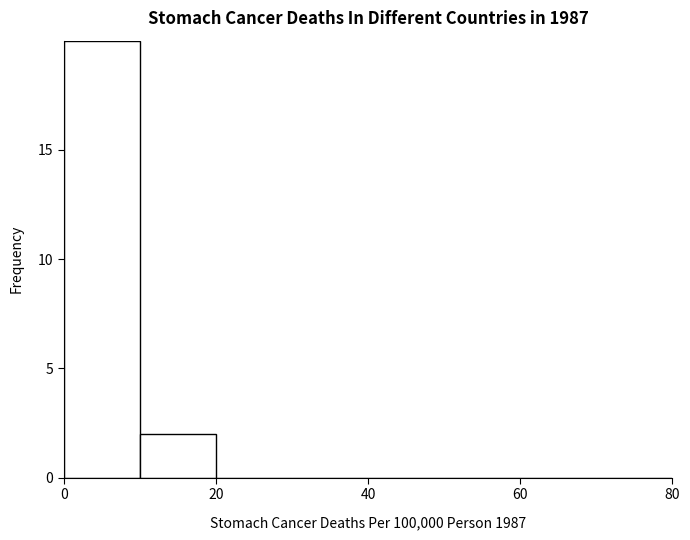

Reading left to right, transcribe this chart: for each bar, give the range it covers on the x-axis and its height. The values are not printed on the chart, so give them approximately, as read against the axis.

0 to 10: 20
10 to 20: 2
20 to 30: 0
30 to 40: 0
40 to 50: 0
50 to 60: 0
60 to 70: 0
70 to 80: 0